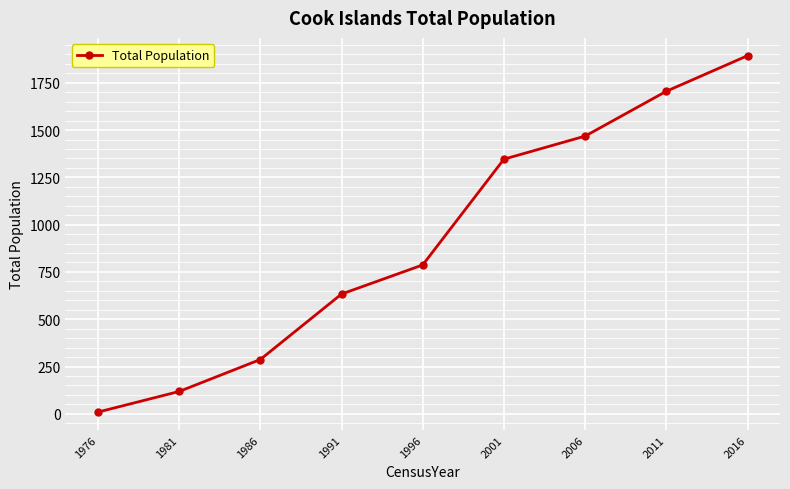

True or false: the data has more than 1 interior local peaks.

False